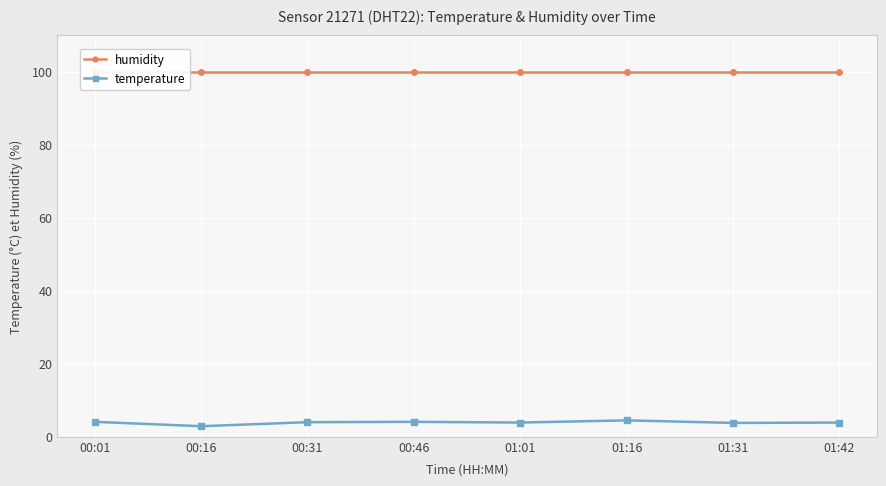

At which category is the sum across all series the highest?

01:16